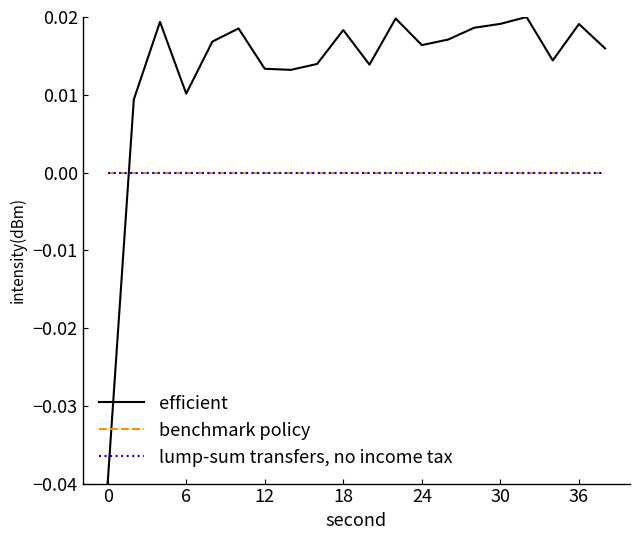

Does the chart display data point markers on the line(s)?

No